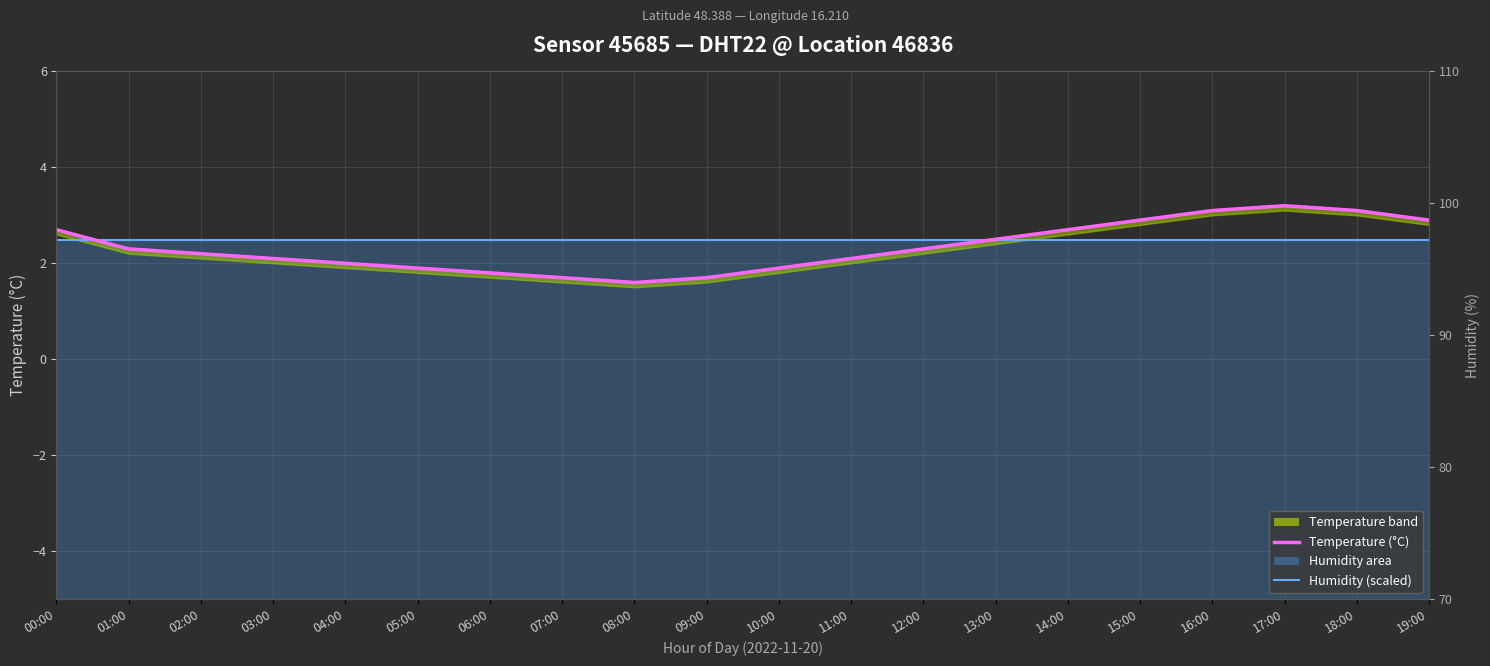

The temperature series shows 3.1 at 18:00. True or false?

True